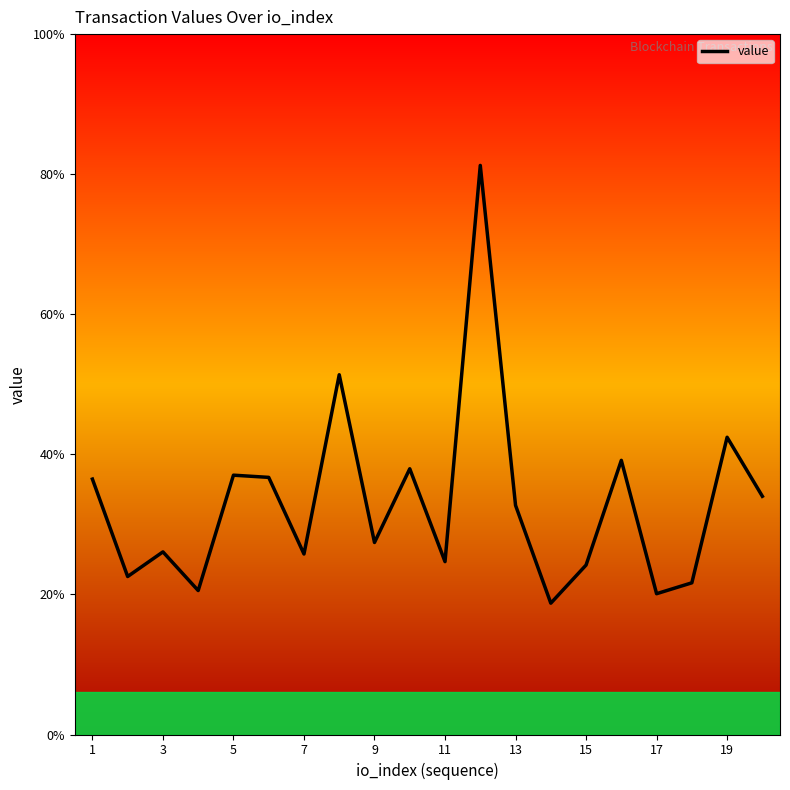

At which category does the data reach its first local peak?

3